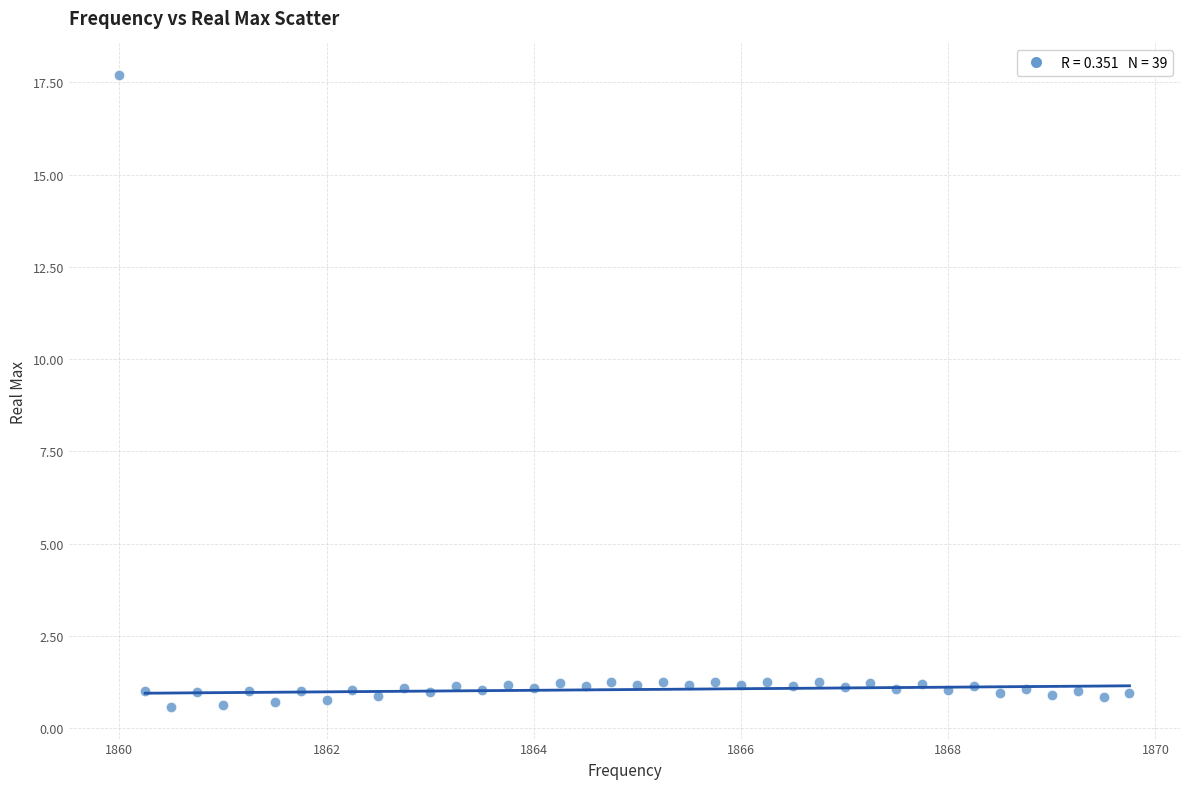

What is the range of X values (max minus min)?

9.8